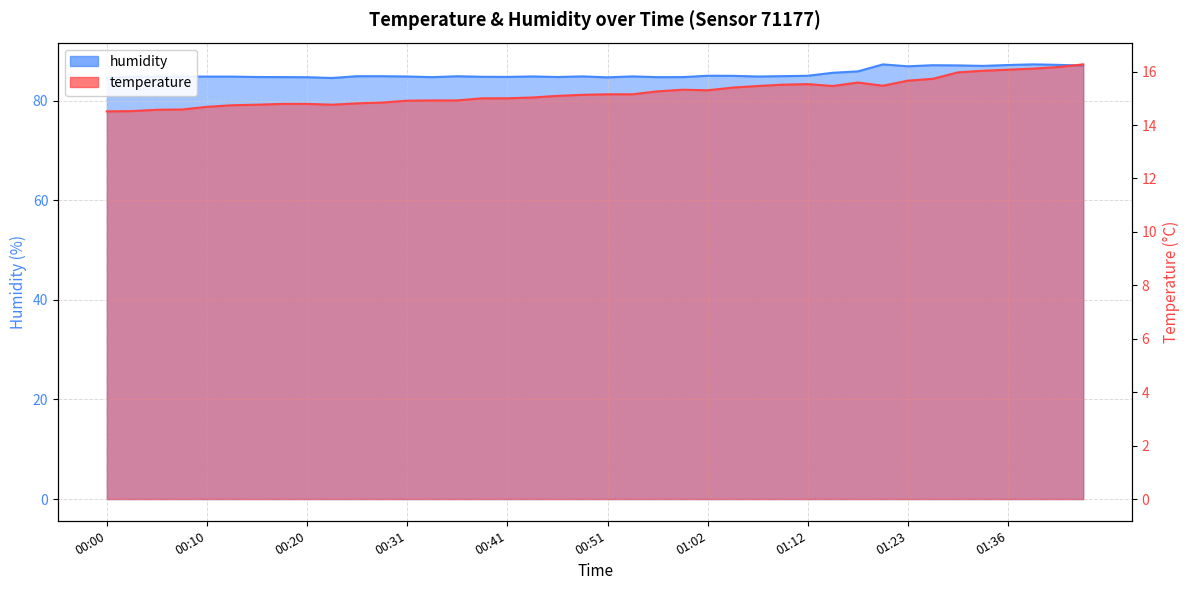

What is the difference between the highest and lowest values at 00:36?

70.0